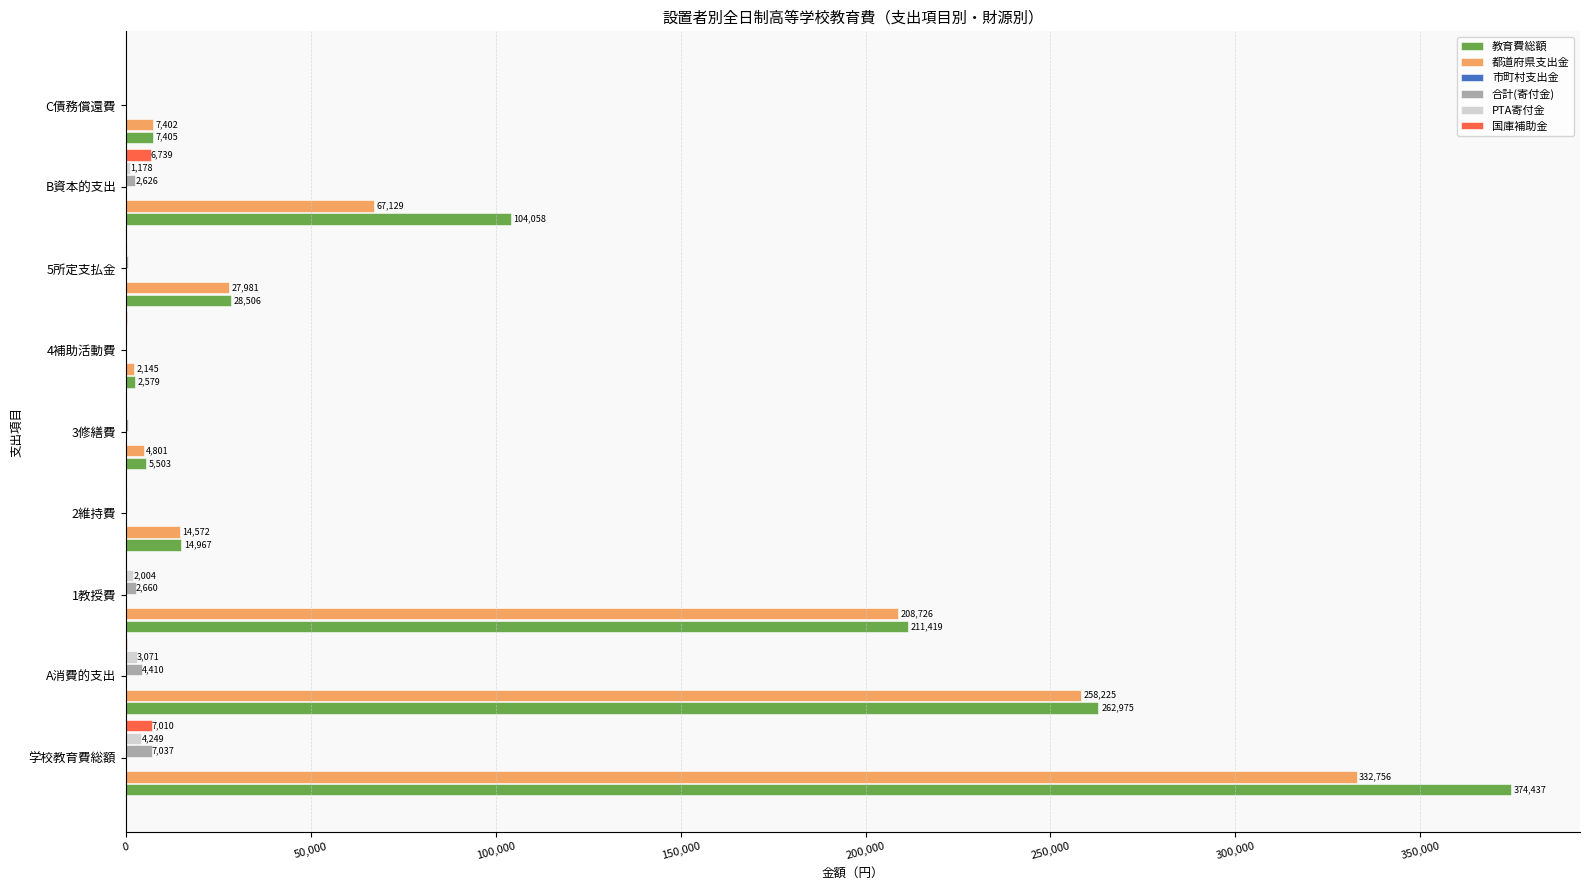

Which series changed the most between 5所定支払金 and B資本的支出?

教育費総額